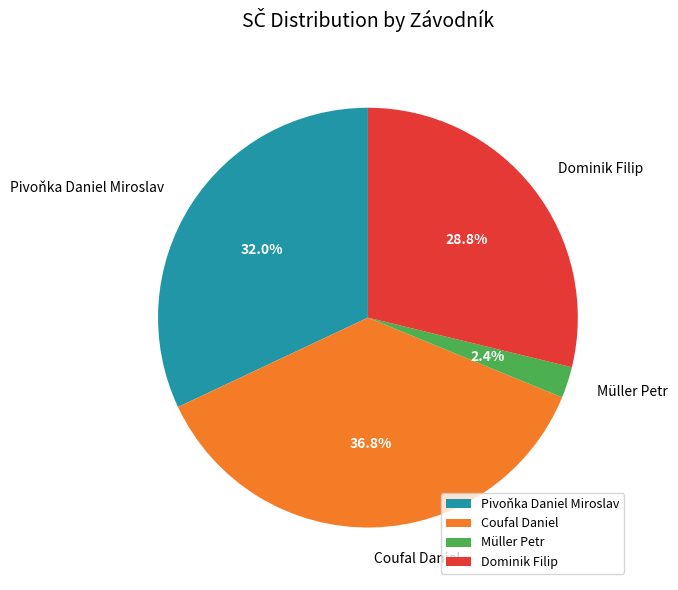

How many segments does this pie chart have?

4